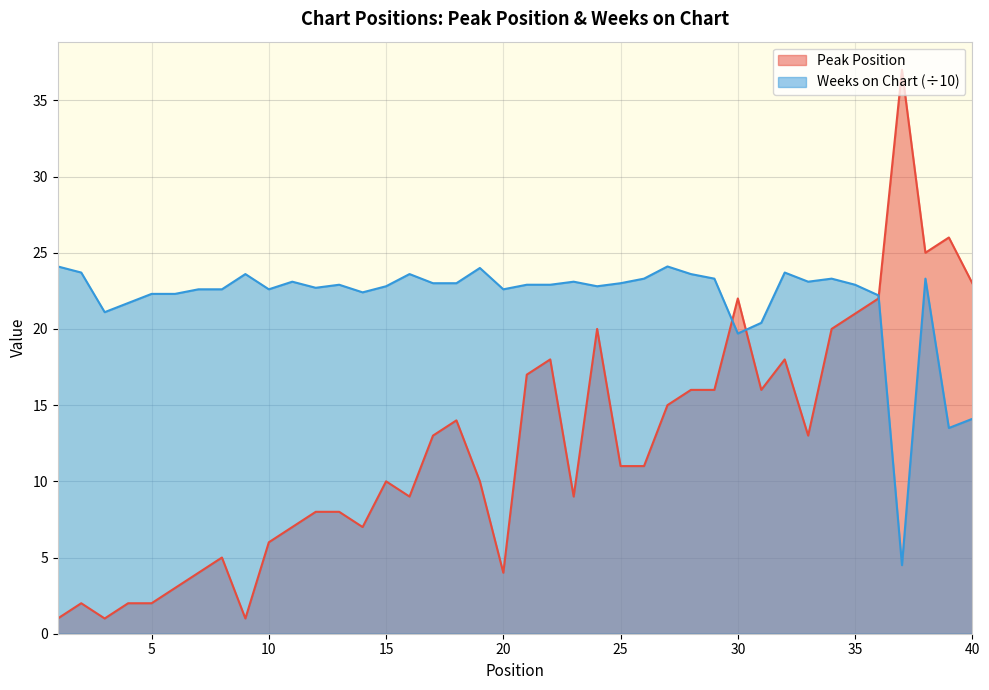

List the series in order of their overall mean, lowest first.

Peak Position, Weeks on Chart (÷10)